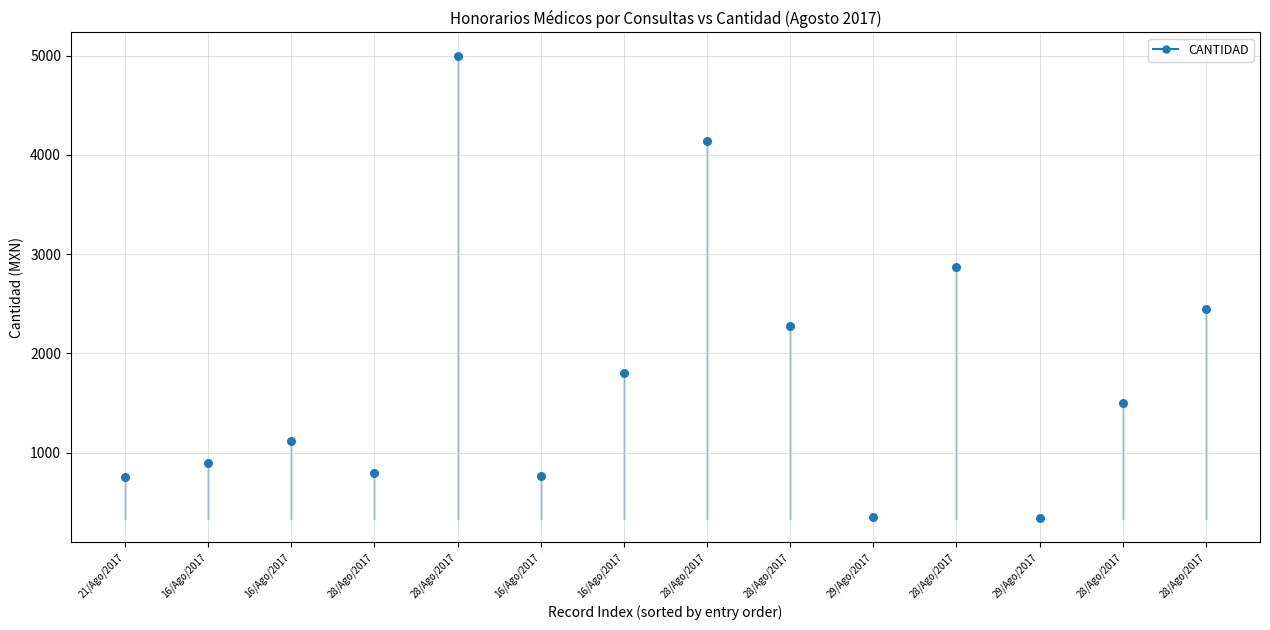

What is the range of Y values (max minus min)?

4655.2